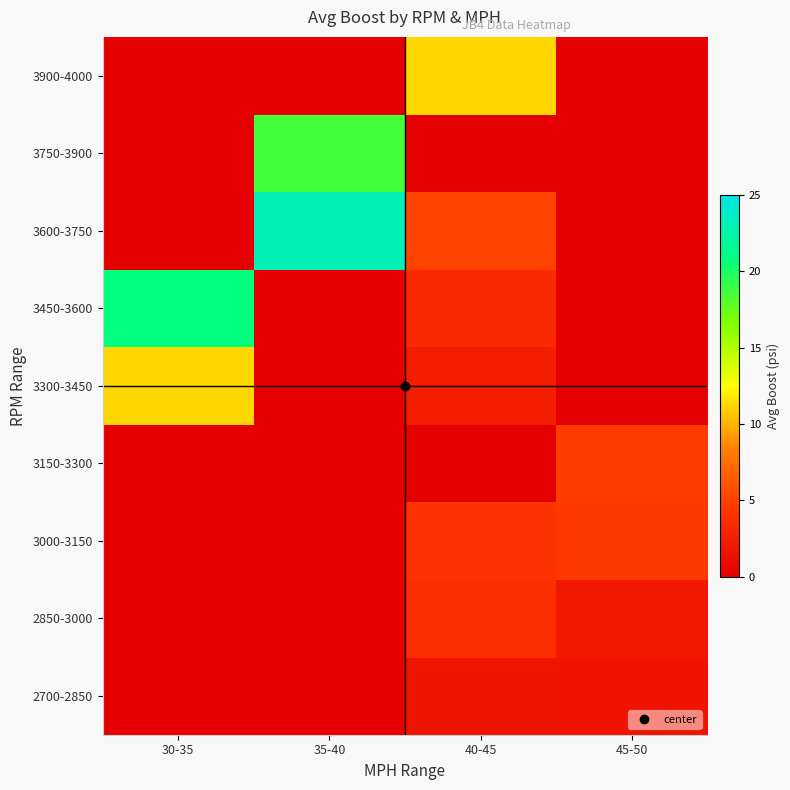

Reading left to right, transcribe all the data shown in this chart.

2700-2850: 30-35=0.0	35-40=0.0	40-45=1.7	45-50=1.6
2850-3000: 30-35=0.0	35-40=0.0	40-45=3.8	45-50=2.0
3000-3150: 30-35=0.0	35-40=0.0	40-45=4.1	45-50=4.4
3150-3300: 30-35=0.0	35-40=0.0	40-45=0.0	45-50=4.7
3300-3450: 30-35=11.2	35-40=0.0	40-45=2.4	45-50=0.0
3450-3600: 30-35=20.8	35-40=0.0	40-45=3.4	45-50=0.0
3600-3750: 30-35=0.0	35-40=23.1	40-45=5.0	45-50=0.0
3750-3900: 30-35=0.0	35-40=18.6	40-45=0.0	45-50=0.0
3900-4000: 30-35=0.0	35-40=0.0	40-45=11.2	45-50=0.0